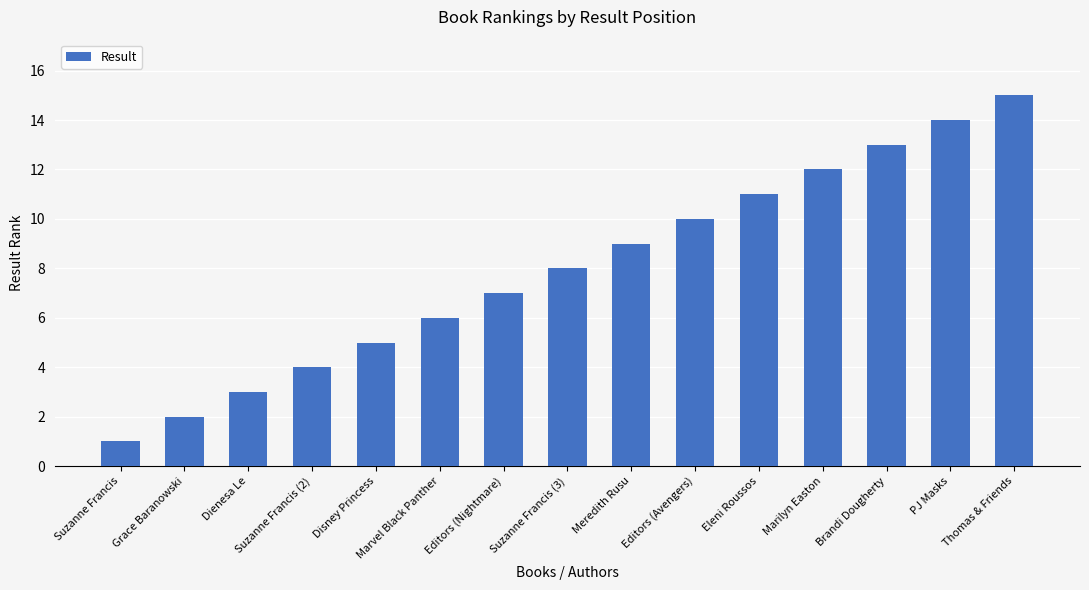

Which category has the lowest value across all series?

Suzanne Francis